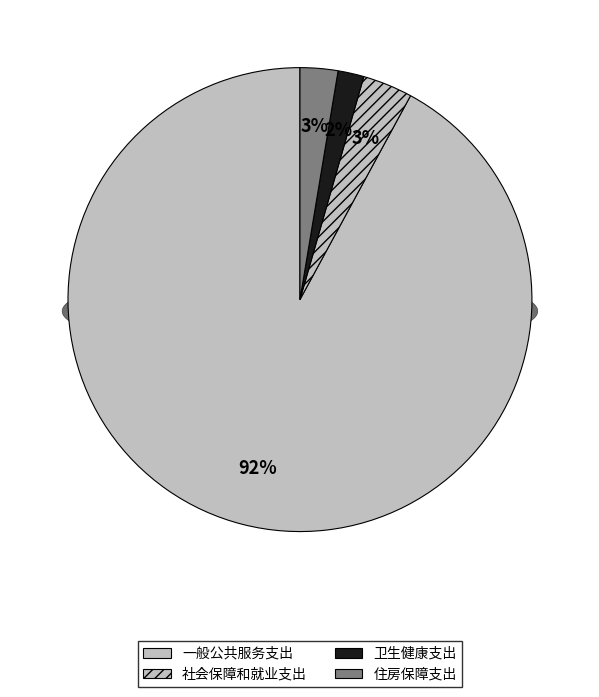

To the nearest percent, what is the average slice percentage?

25%